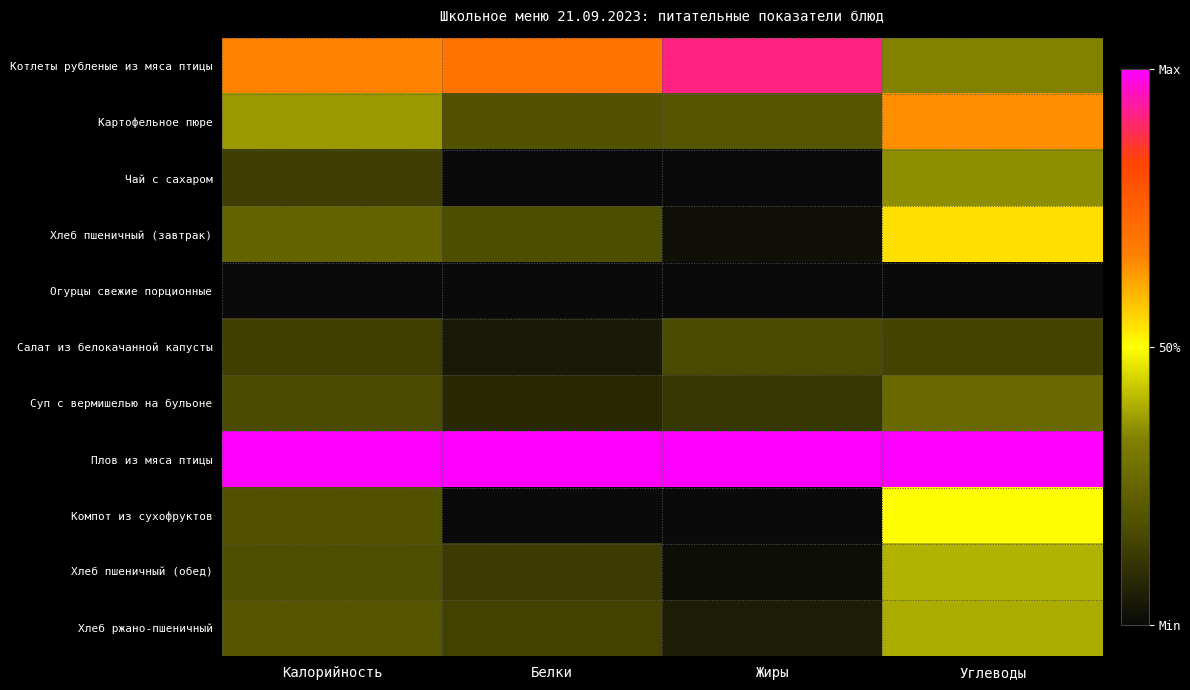

Rank the series by their maximum value, from lowest to highest.

Огурцы свежие порционные, Салат из белокачанной капусты, Суп с вермишелью на бульоне, Чай с сахаром, Хлеб ржано-пшеничный, Хлеб пшеничный (обед), Компот из сухофруктов, Хлеб пшеничный (завтрак), Картофельное пюре, Котлеты рубленые из мяса птицы, Плов из мяса птицы